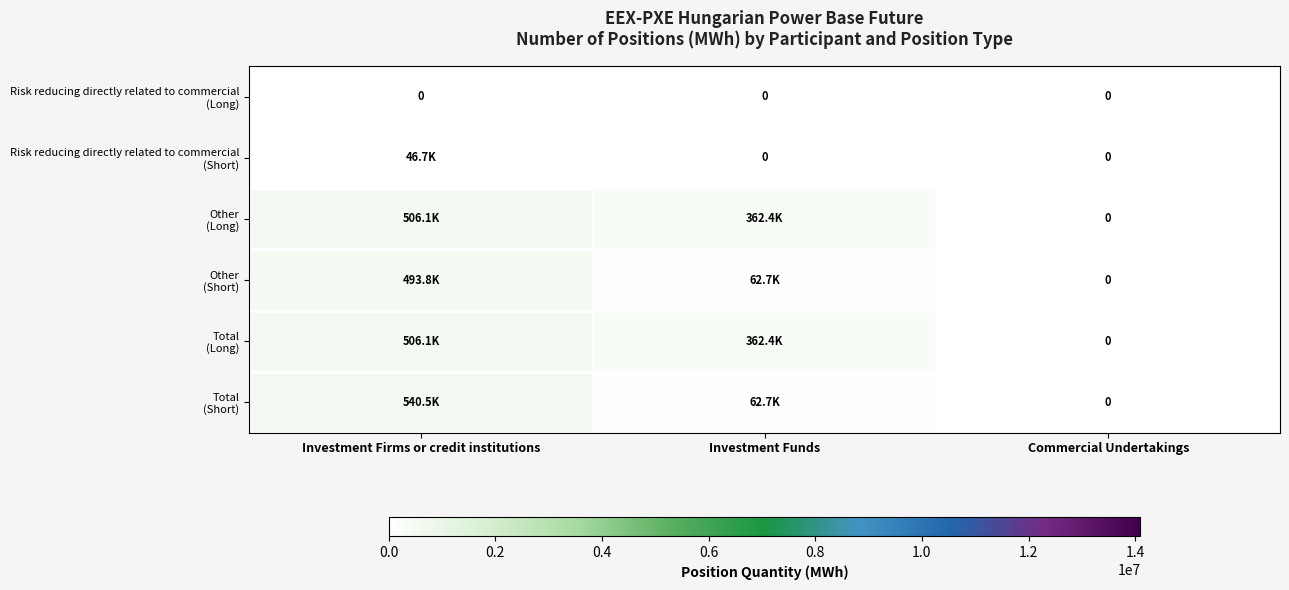

Where is Other (Short) nearest to the value 246903?

Investment Funds